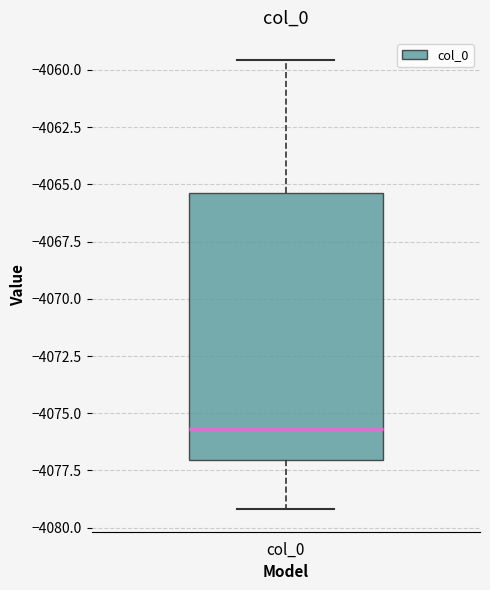

Transcribe this box plot: give where the median line is, the range the box spans, and where the two whiskers end, as read against the y-axis. The values are not printed on the chart, so give them approximately, as read against the axis.

median -4075.5, box -4077.0 to -4065.5, whiskers -4079.0 to -4059.5